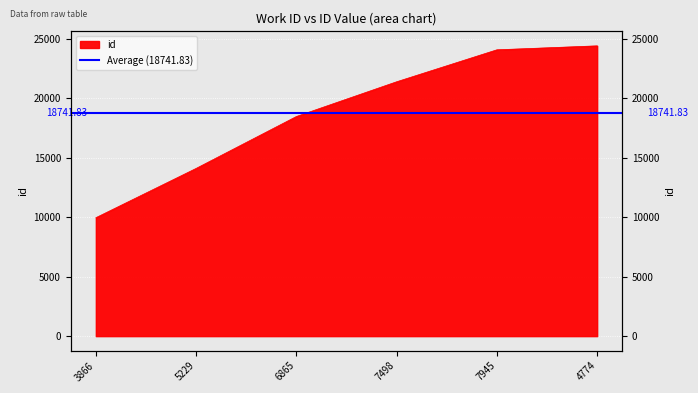

Approximately how many times larger is the value at 4774 compared to 7945?

1.0